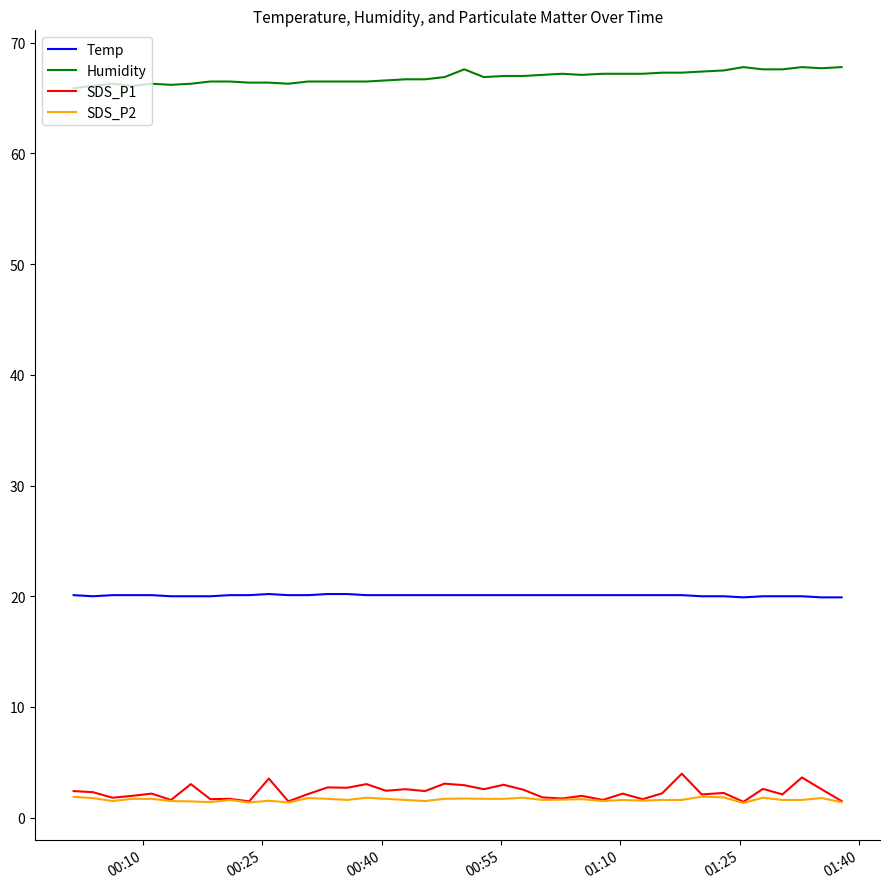

Is this an area chart (filled region under the line)?

No